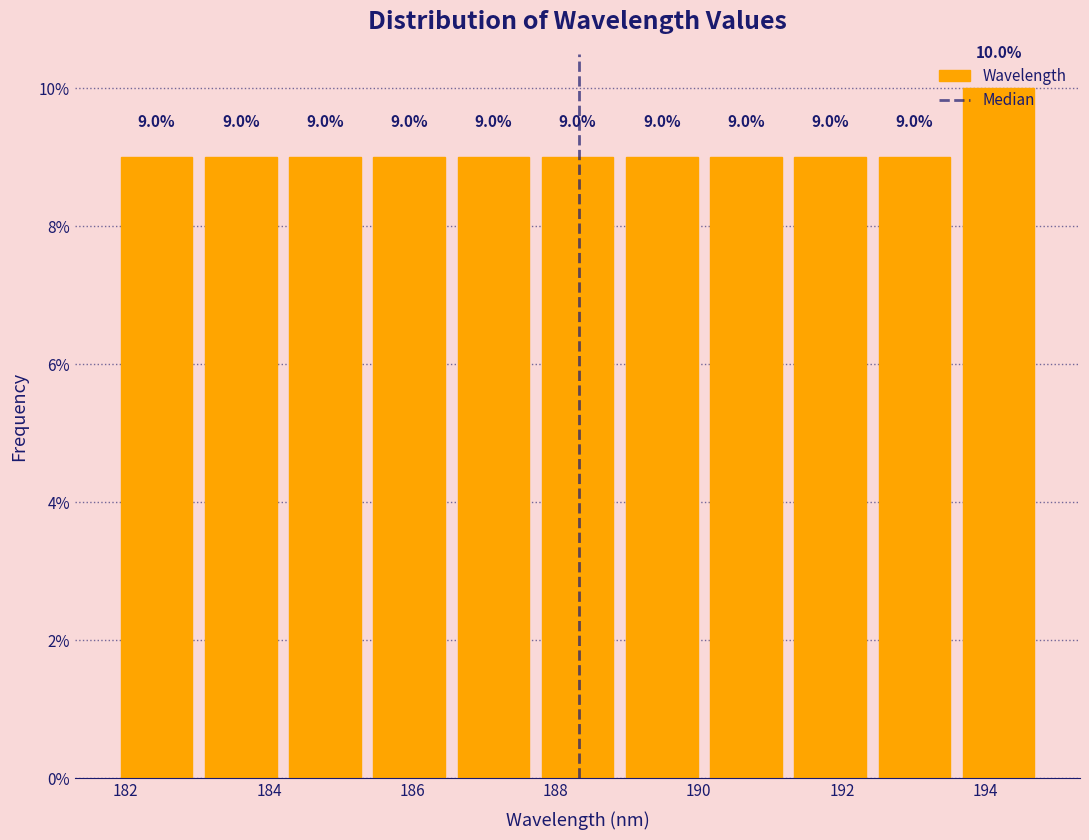

Reading left to right, transcribe this chart: for each bar, give the range it covers on the x-axis and its height. The bar edges are not printed on the chart, so give them approximately, as read against the axis.

181.8 to 183.0: 9.0
183.0 to 184.2: 9.0
184.2 to 185.4: 9.0
185.4 to 186.6: 9.0
186.6 to 187.8: 9.0
187.8 to 188.8: 9.0
188.8 to 190.0: 9.0
190.0 to 191.2: 9.0
191.2 to 192.4: 9.0
192.4 to 193.6: 9.0
193.6 to 194.8: 10.0